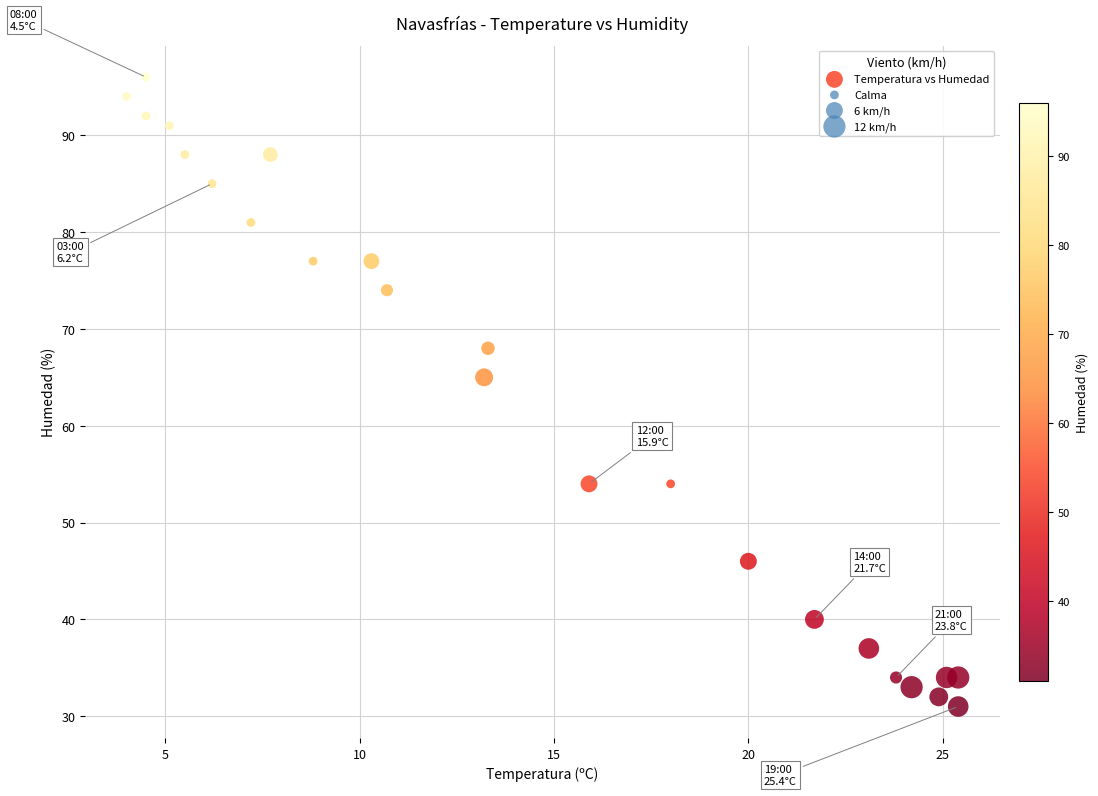

What Y value in the scatter plot is closest to 63?

65